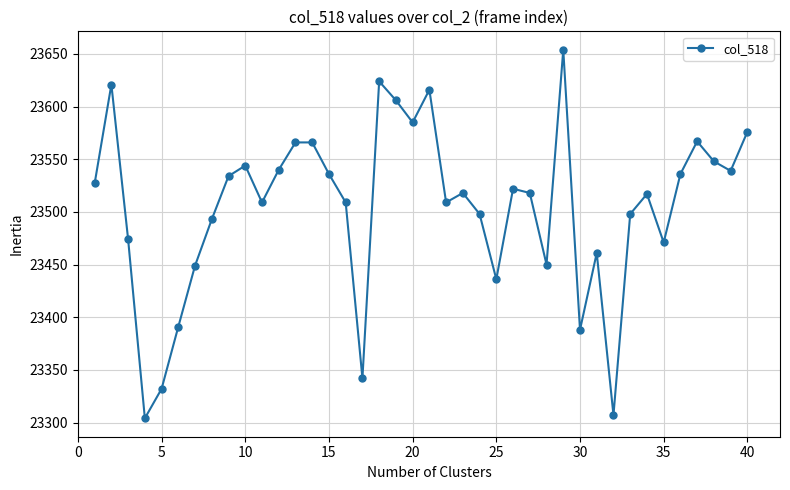

What is the value of the 23rd point from the left?

23518